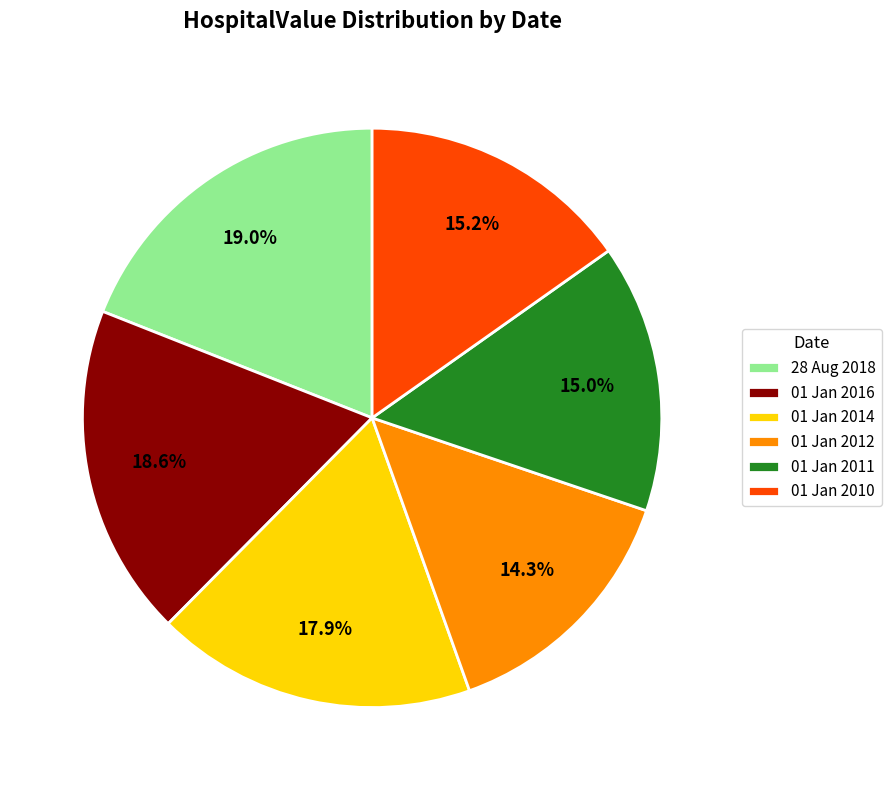

To the nearest percent, what portion does 01 Jan 2016 represent?

19%